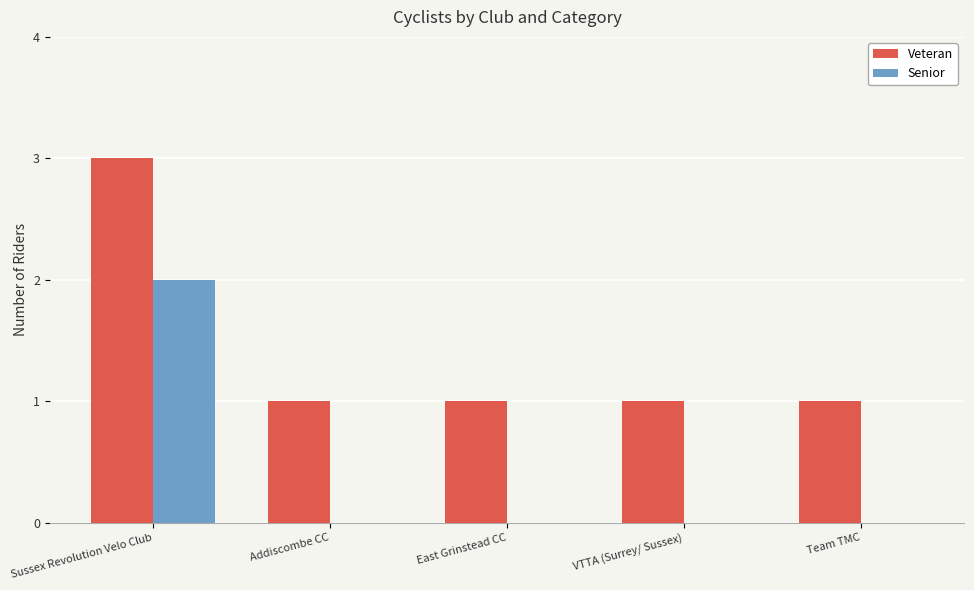

What is the maximum value shown in the chart?

3